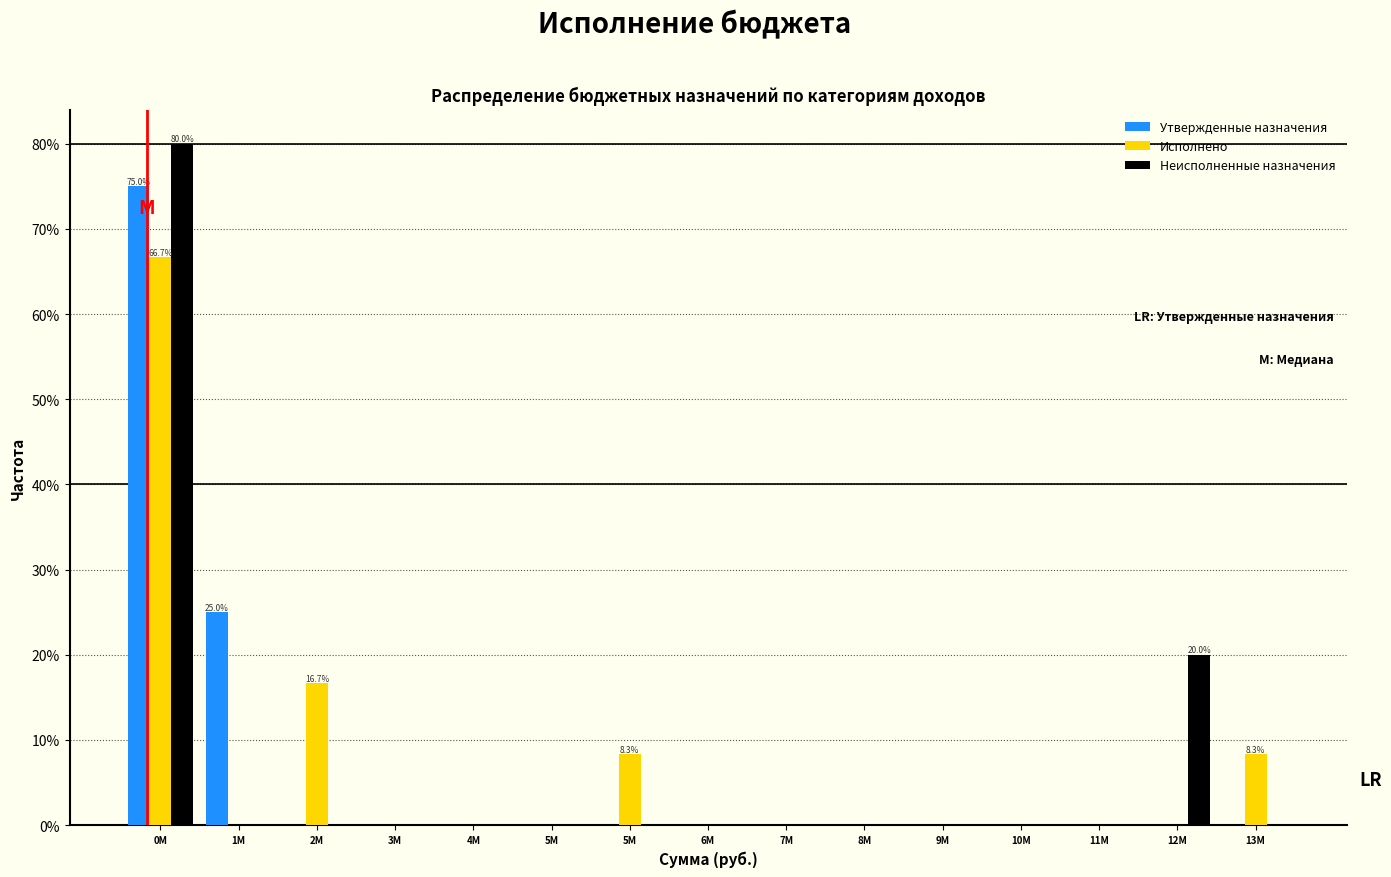

What are all the series names shown in the legend?

Утвержденные назначения, Исполнено, Неисполненные назначения